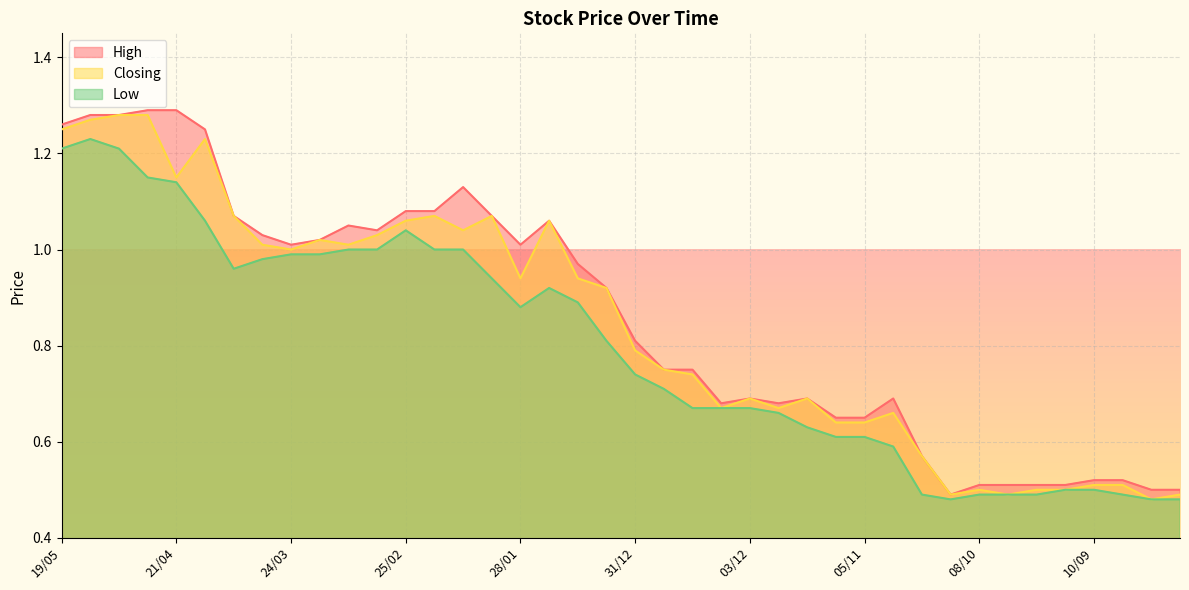

Where is the first local minimum for Low?

07/04